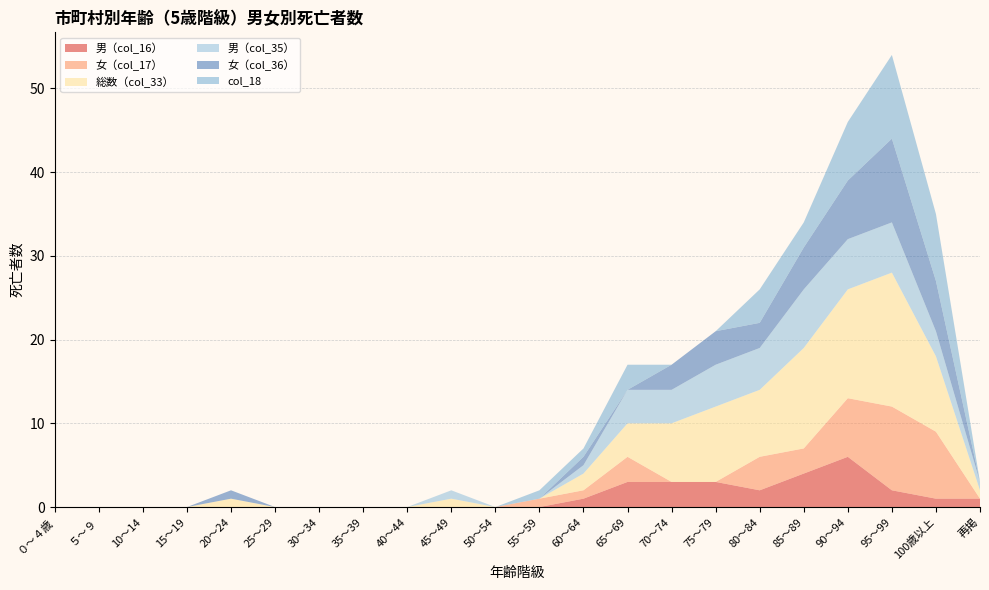

Reading left to right, what are all the values shown in this chart?

男（col_16）: 0	0	0	0	0	0	0	0	0	0	0	0	1	3	3	3	2	4	6	2	1	1
女（col_17）: 0	0	0	0	0	0	0	0	0	0	0	1	1	3	0	0	4	3	7	10	8	0
総数（col_33）: 0	0	0	0	1	0	0	0	0	1	0	0	2	4	7	9	8	12	13	16	9	1
男（col_35）: 0	0	0	0	0	0	0	0	0	1	0	0	1	4	4	5	5	7	6	6	3	1
女（col_36）: 0	0	0	0	1	0	0	0	0	0	0	0	1	0	3	4	3	5	7	10	6	0
col_18: 0	0	0	0	0	0	0	0	0	0	0	1	1	3	0	0	4	3	7	10	8	0